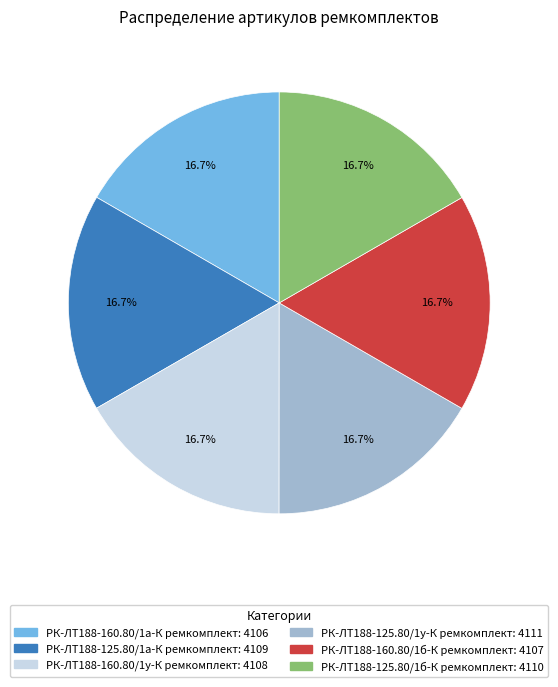

What percentage is NOT represented by РК-ЛТ188-160.80/1а-К ремкомплект?

83.3%